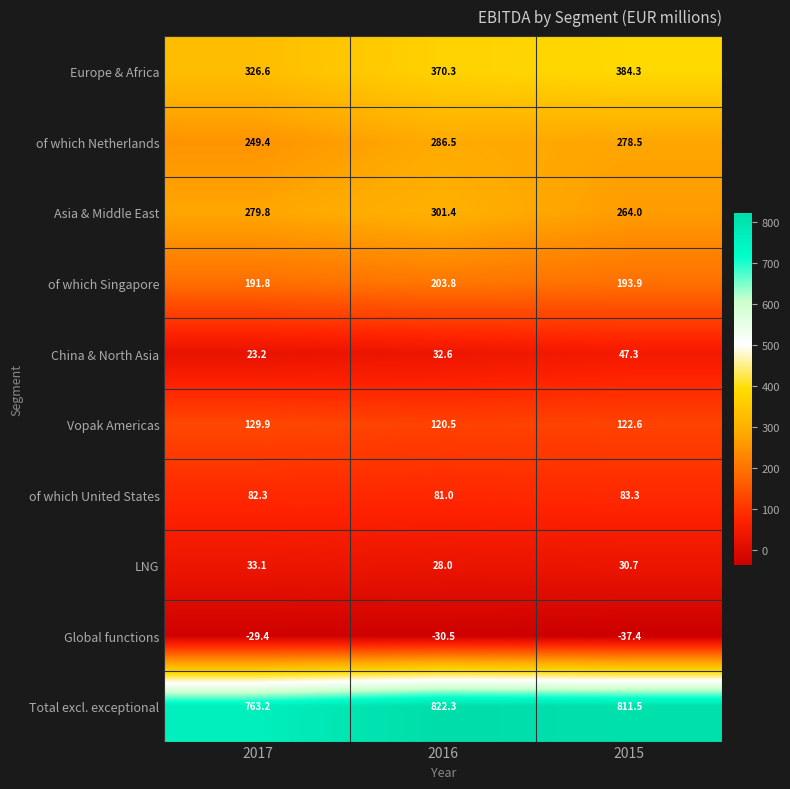

Is the value of of which United States at 2015 greater than the value of Global functions at 2017?

Yes